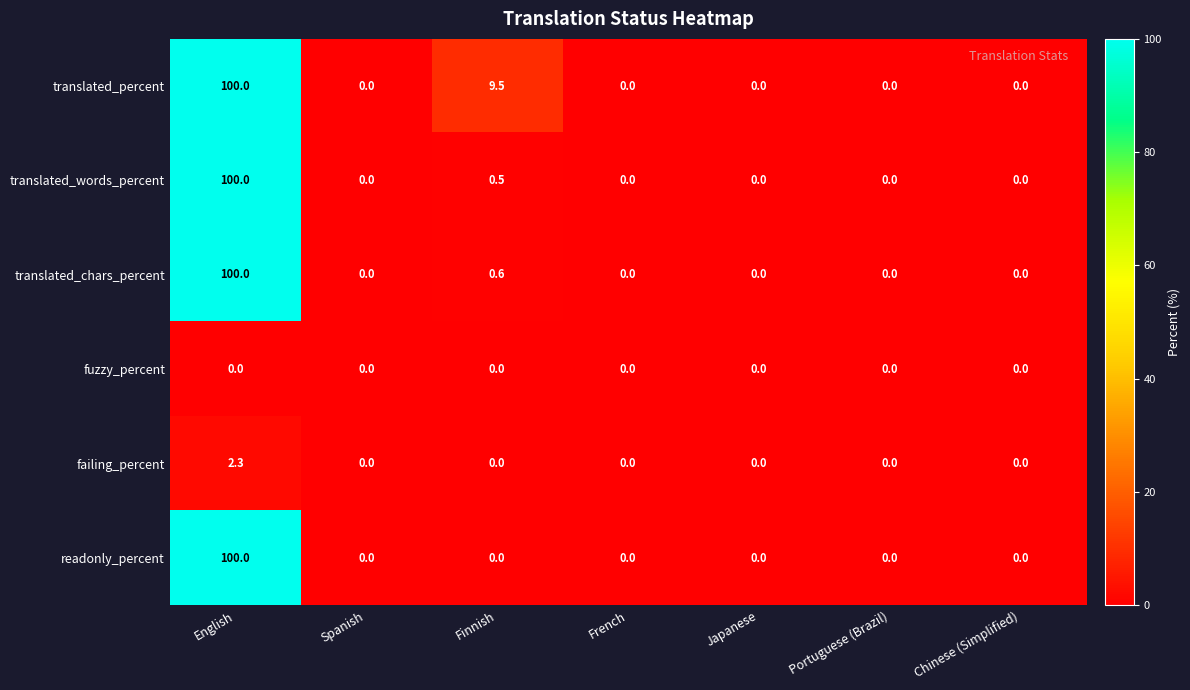

True or false: translated_percent has a value of -41.7 at Spanish.

False